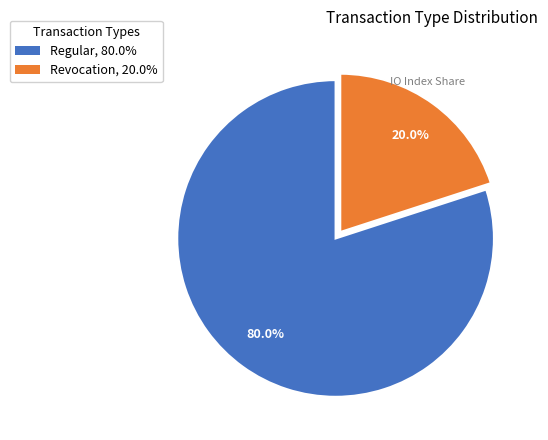

To the nearest percent, what percentage of the pie is Revocation?

20%